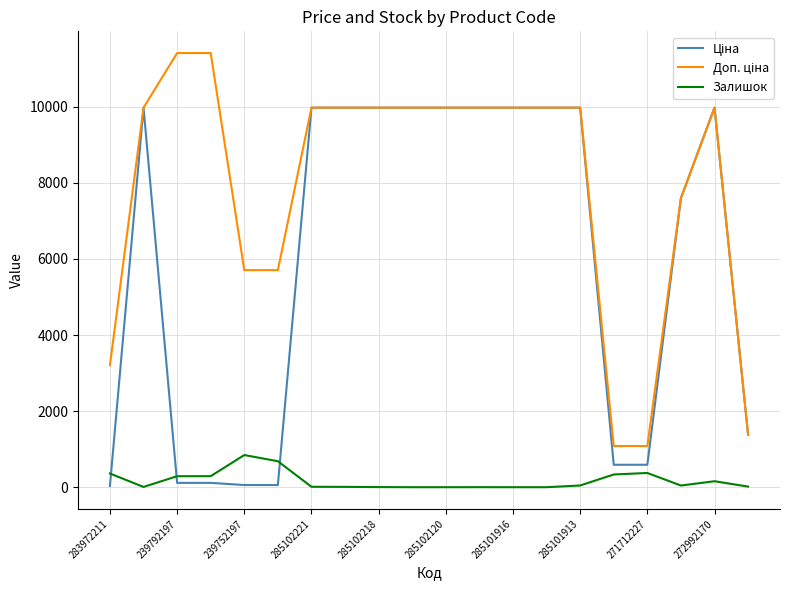

What is the maximum value shown in the chart?

11410.0